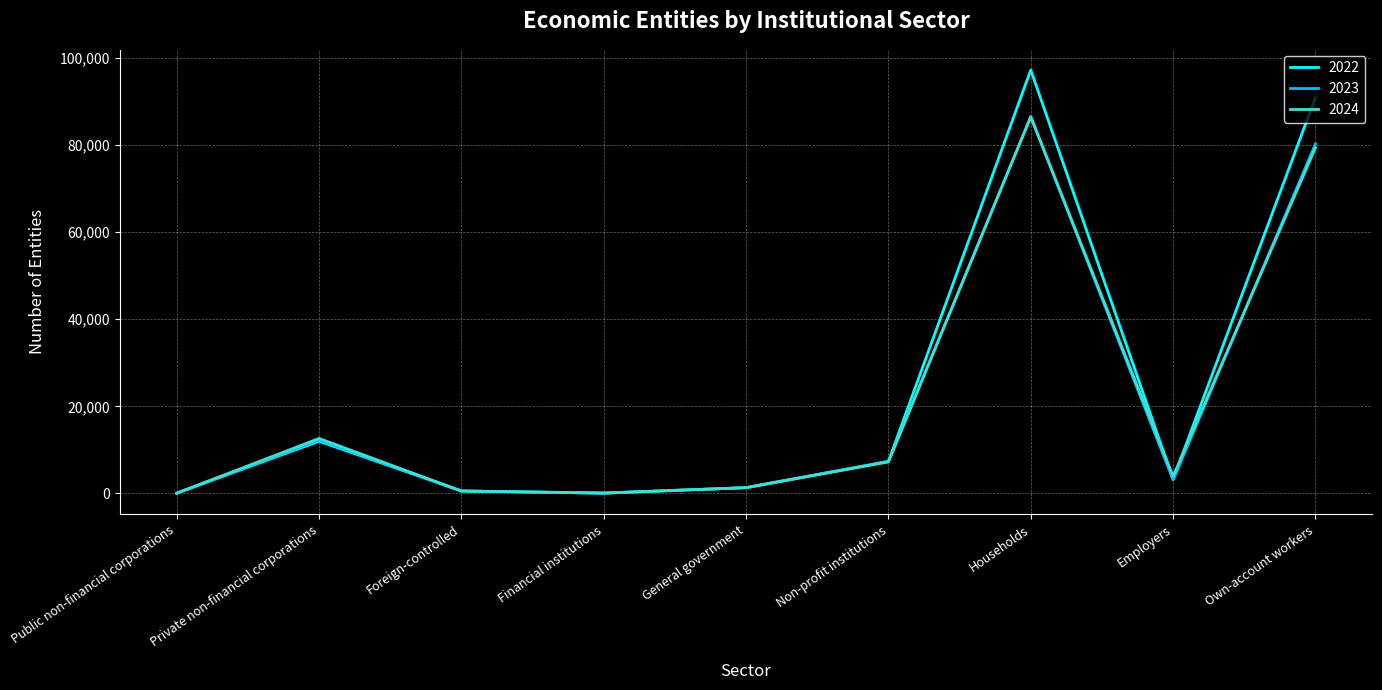

How many lines are shown in the chart?

3